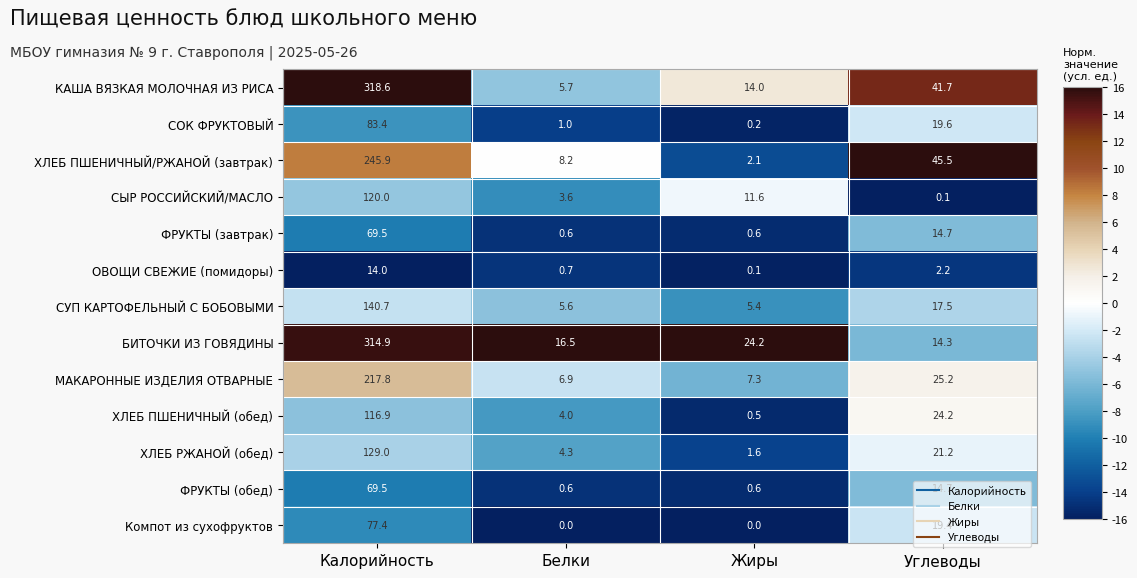

What is the approximate value of КАША ВЯЗКАЯ МОЛОЧНАЯ ИЗ РИСА at Углеводы?

41.7